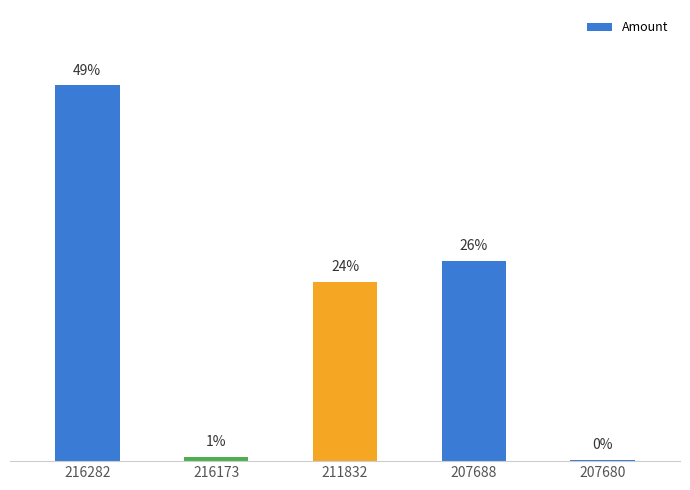

How many data points are above 333?

3